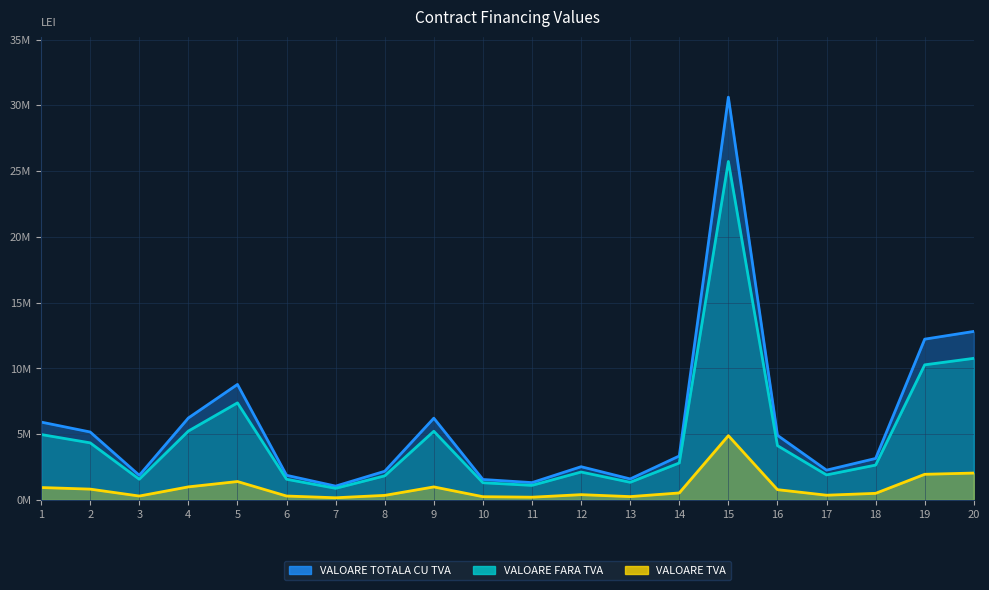

What is the value of the VALOARE TVA (LEI) point at the 2nd from the left?

4341821.4